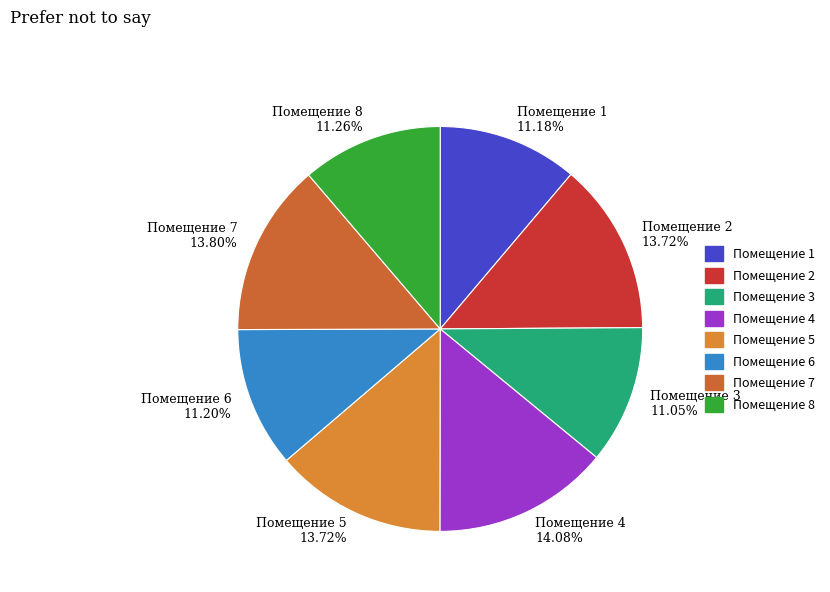

Between Помещение 4 14.08% and Помещение 1 11.18%, which is larger?

Помещение 4 14.08%